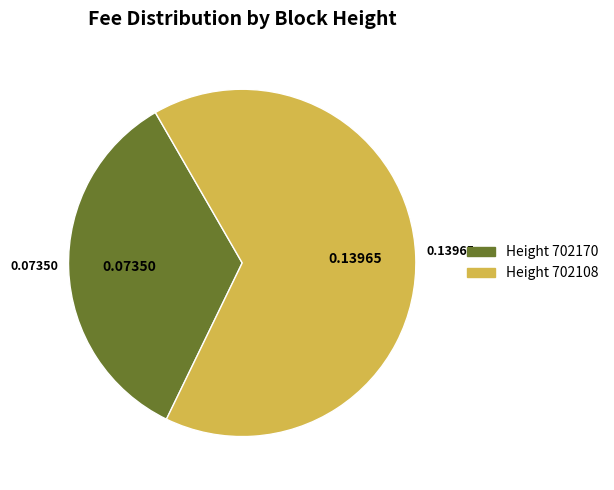

How many segments does this pie chart have?

2